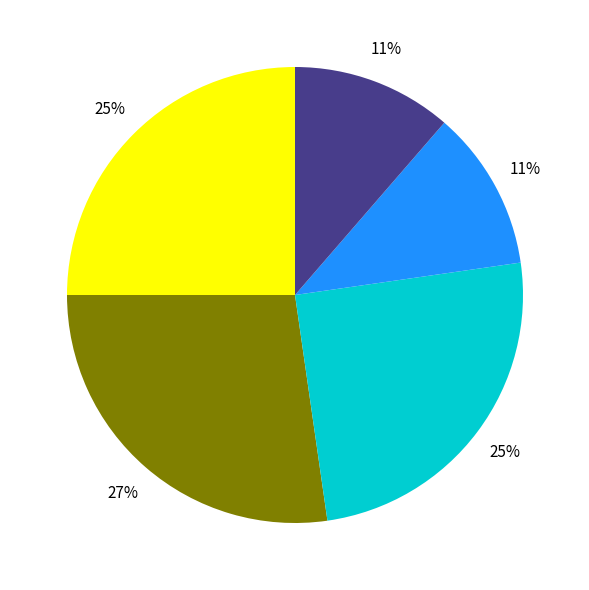

Does any single category account for the majority?

No